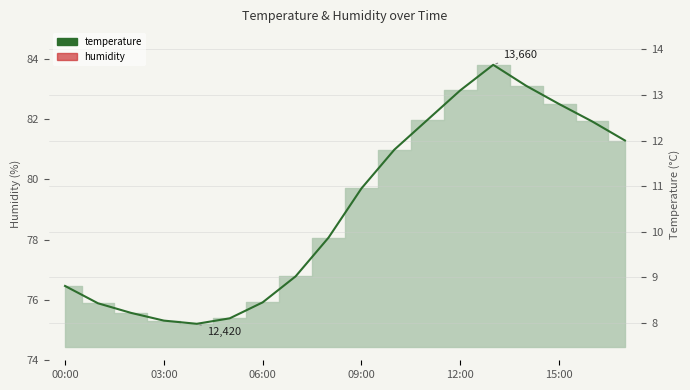

What are all the series names shown in the legend?

temperature, humidity